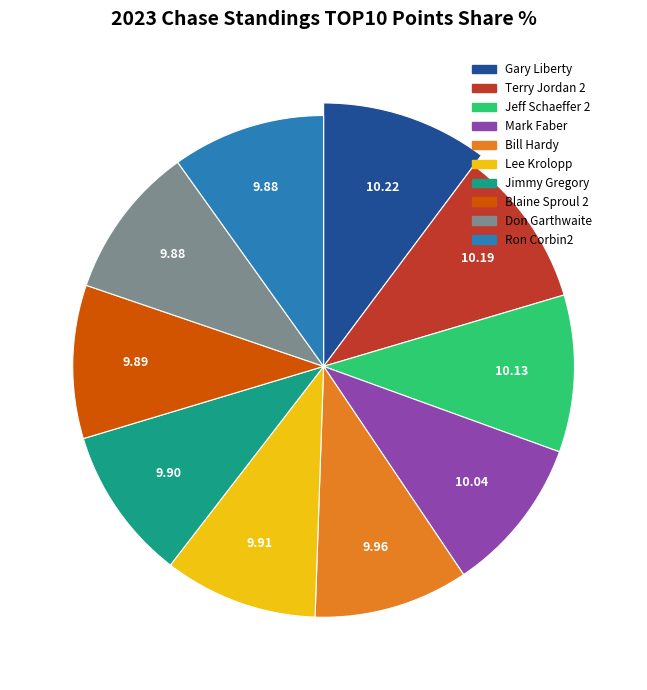

Approximately how many times larger is the value at Terry Jordan 2 compared to Mark Faber?

1.0